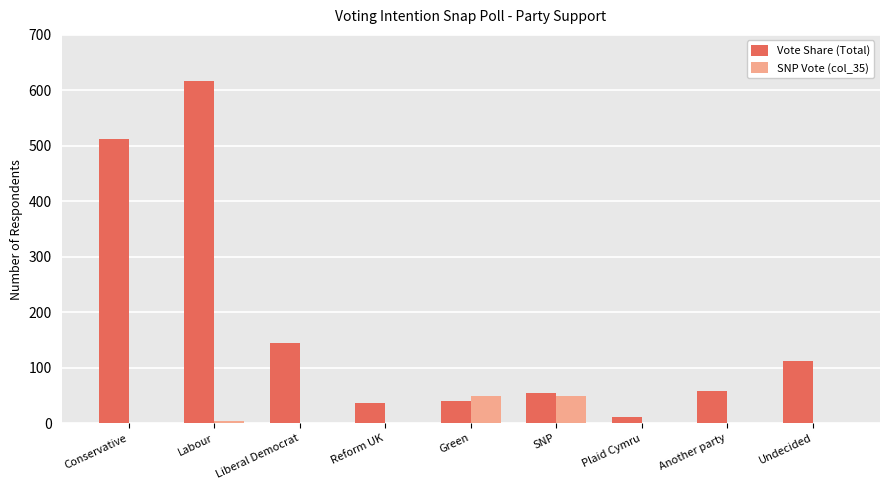

Is the value of SNP Vote (col_35) at Conservative greater than the value of Vote Share (Total) at Undecided?

No